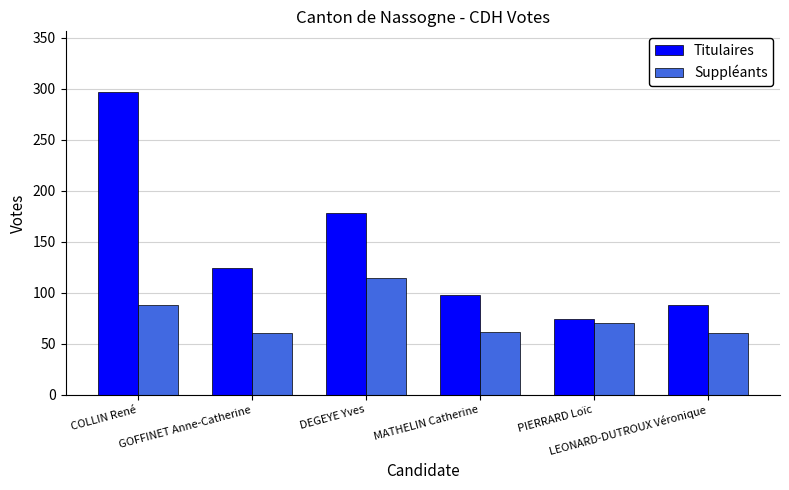

What is the maximum value for Titulaires?

297